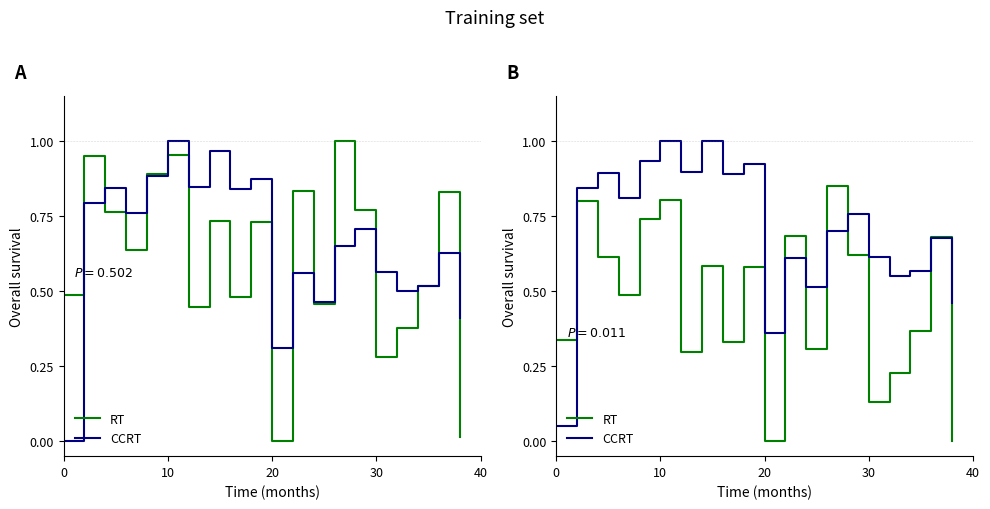

What is the average value of the CCRT series?

0.7